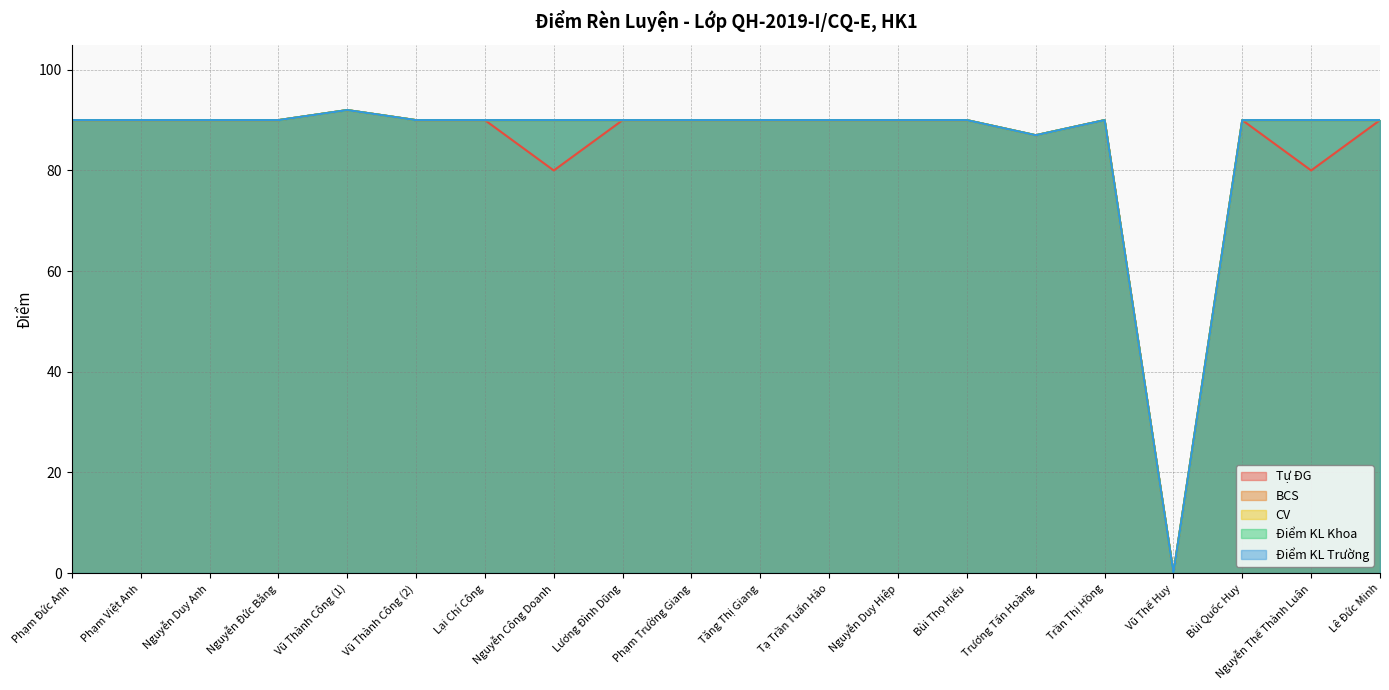

True or false: Điểm KL Khoa and BCS intersect in this chart.

False